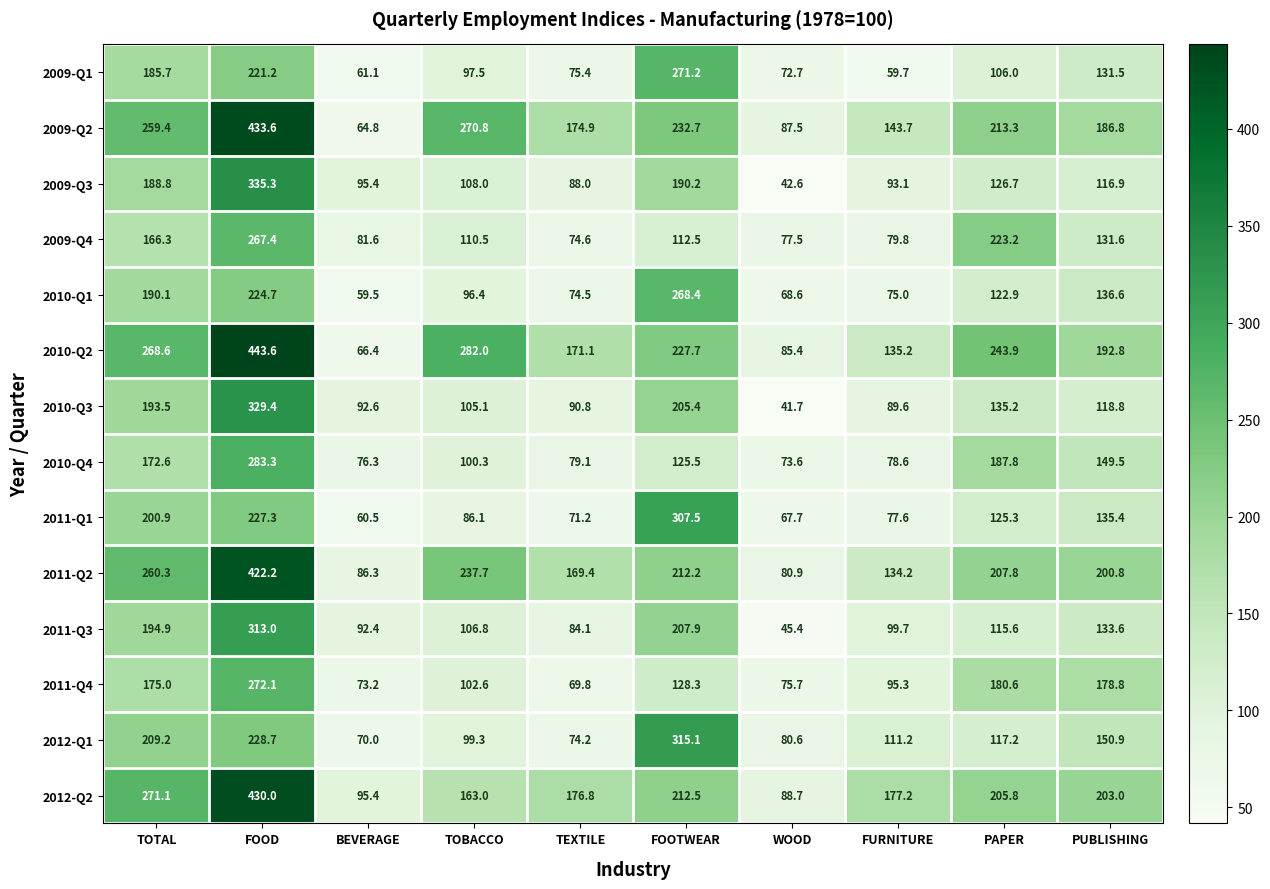

Which label corresponds to the smallest value in the chart?

WOOD